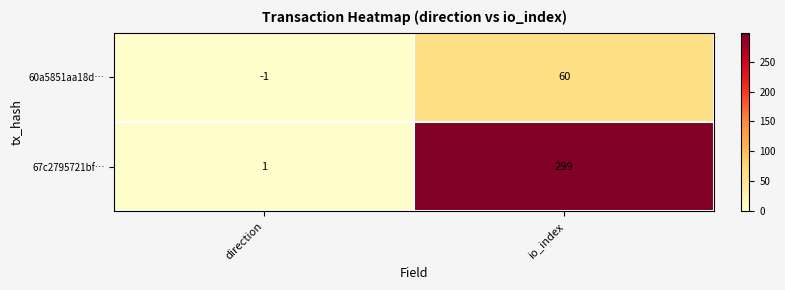

What is the greatest value displayed?

299